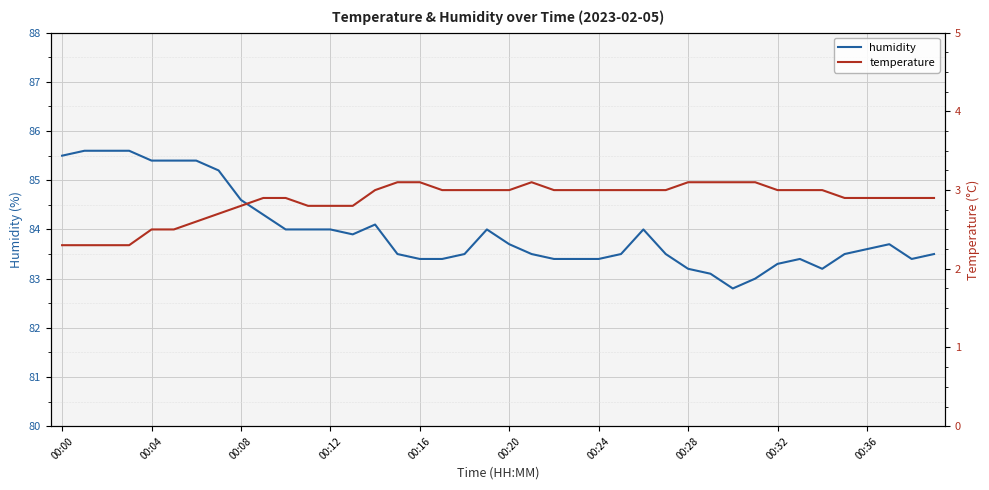

True or false: humidity has a value of 83.4 at 00:24.

True